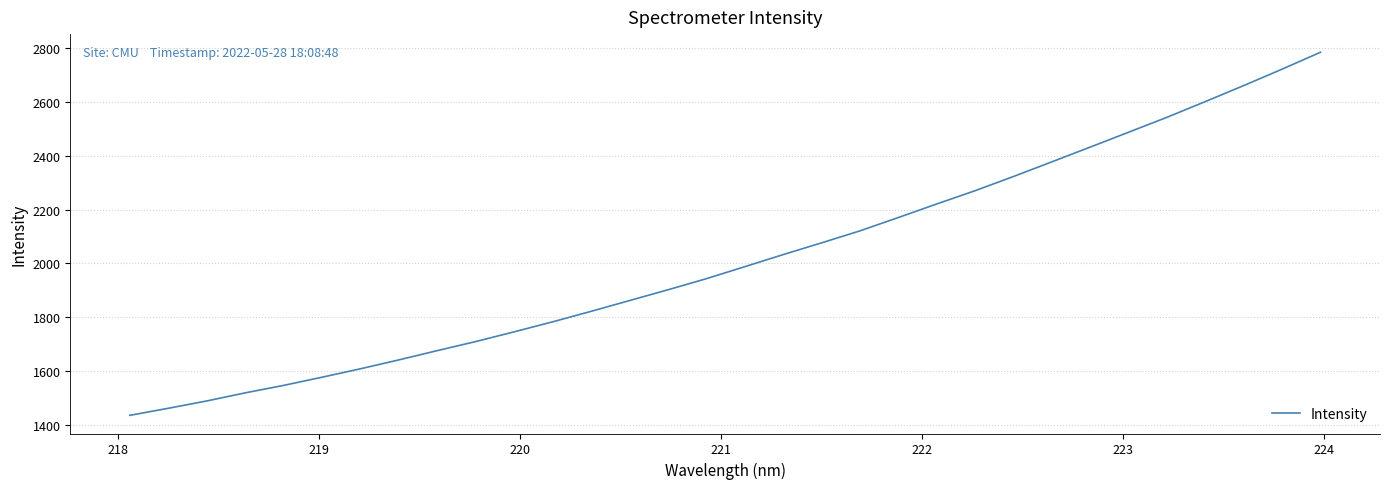

True or false: there are more than 1 points higher than both neighbors.

False